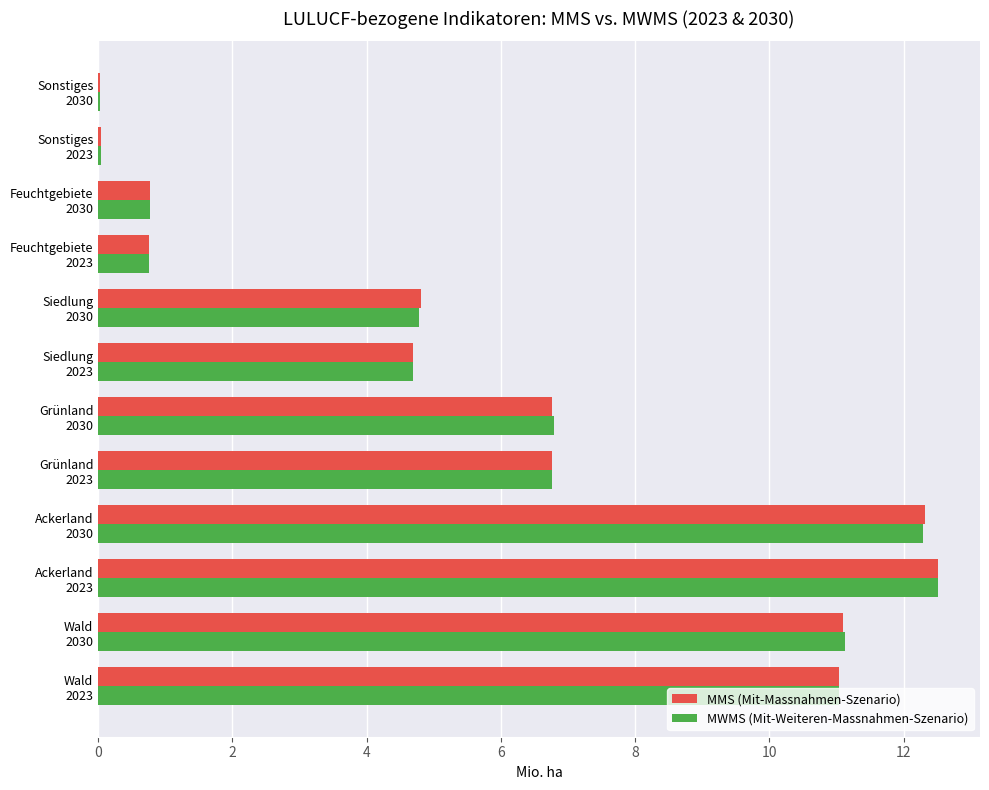

What is the maximum value shown in the chart?

12.5